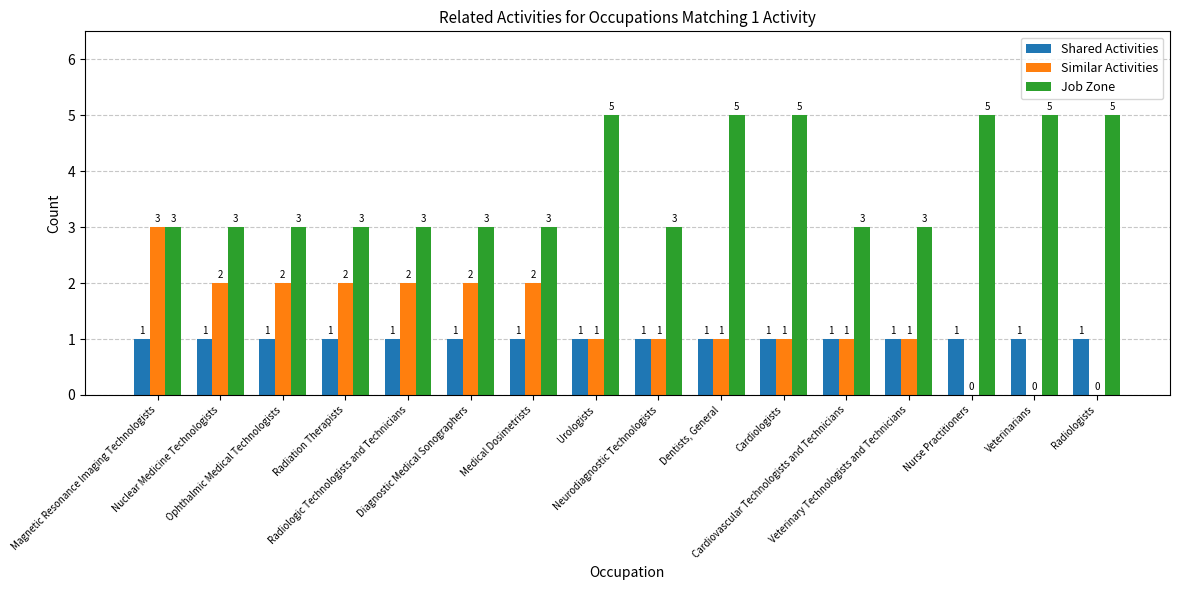

How many Similar Activities values are between 1 and 2?

12